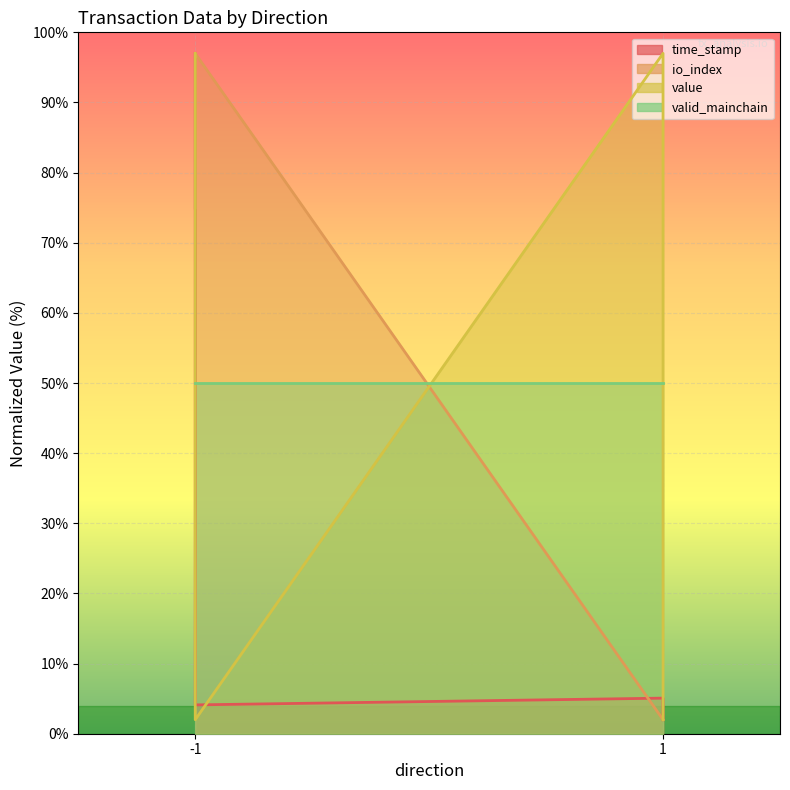

What is the maximum value for value?

97.0